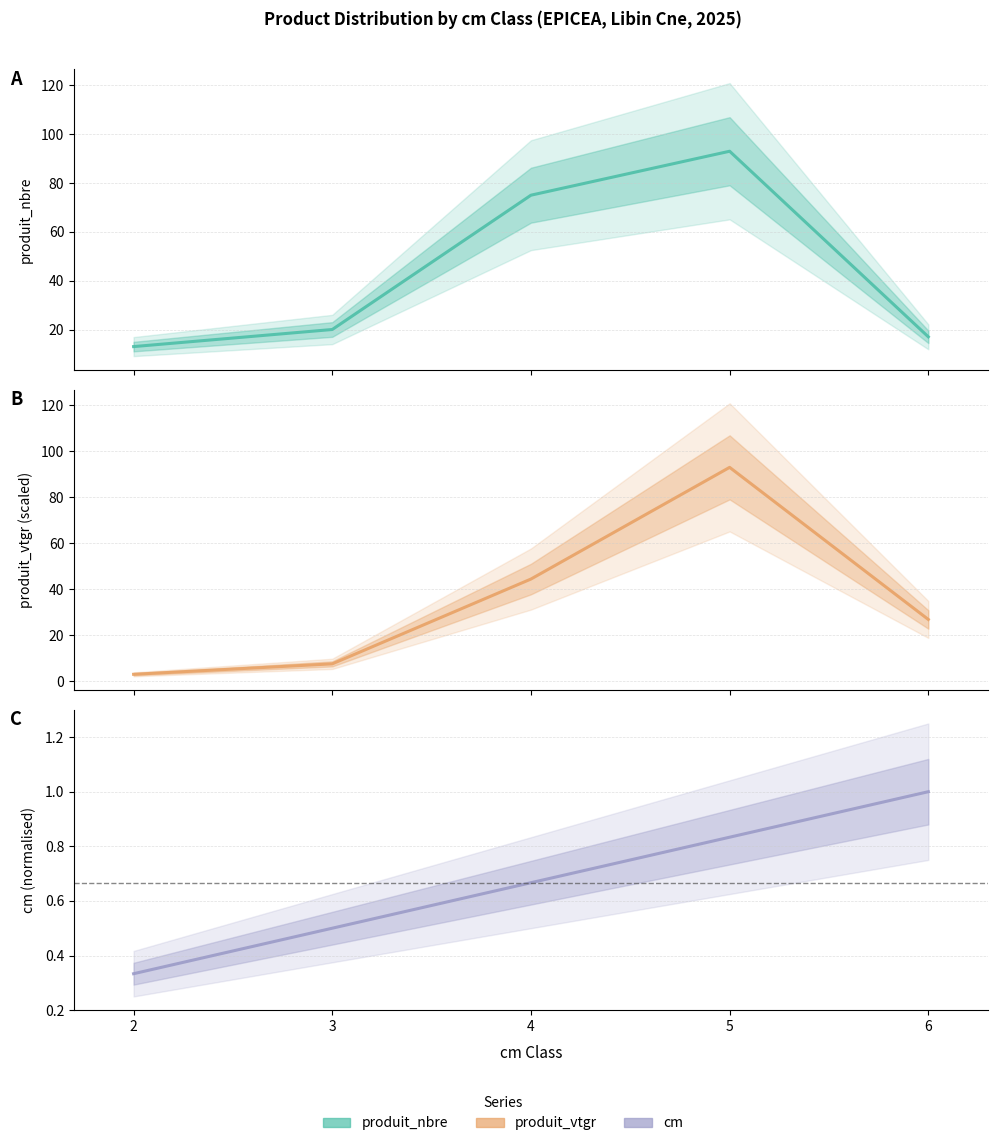

The produit_vtgr series shows 121.1 at 5. True or false?

False